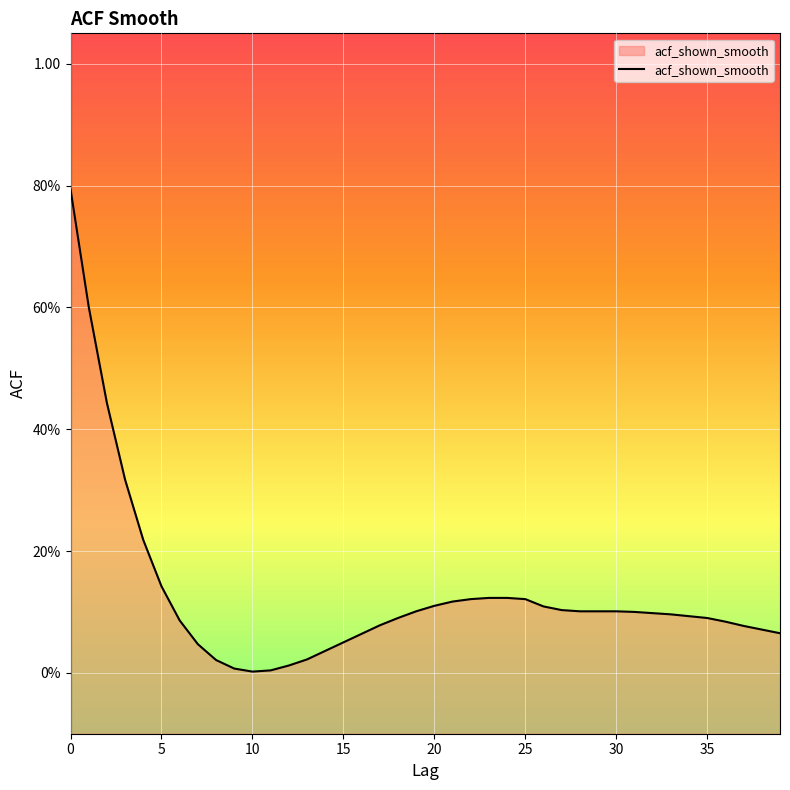

Is it true that the value at 18 is 0.1?

True